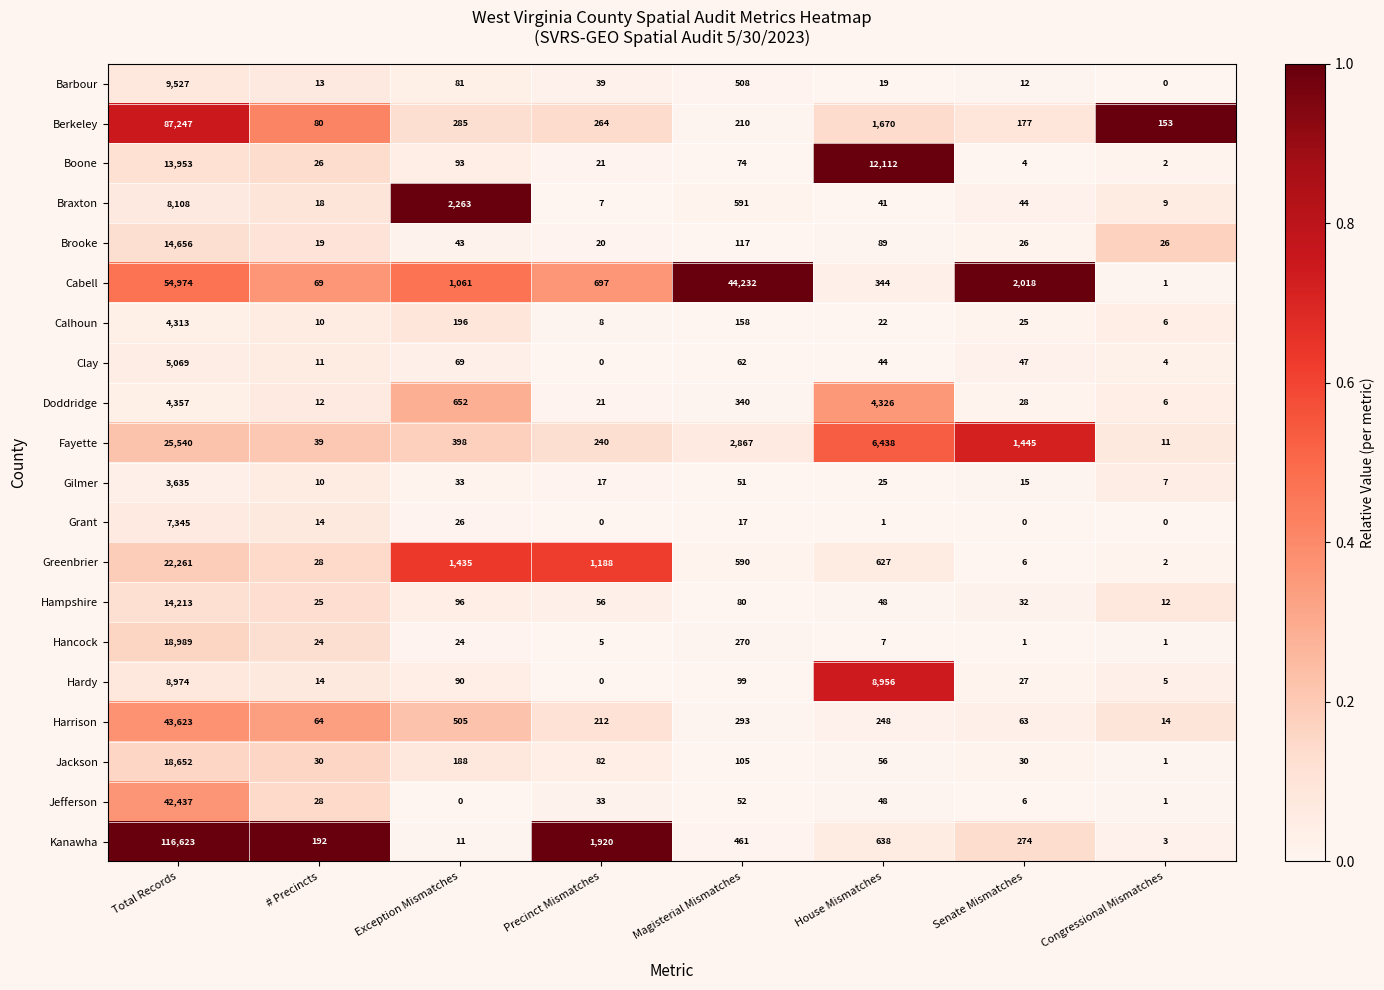

Between Exception Mismatches and Congressional Mismatches, which series saw the biggest shift?

Braxton